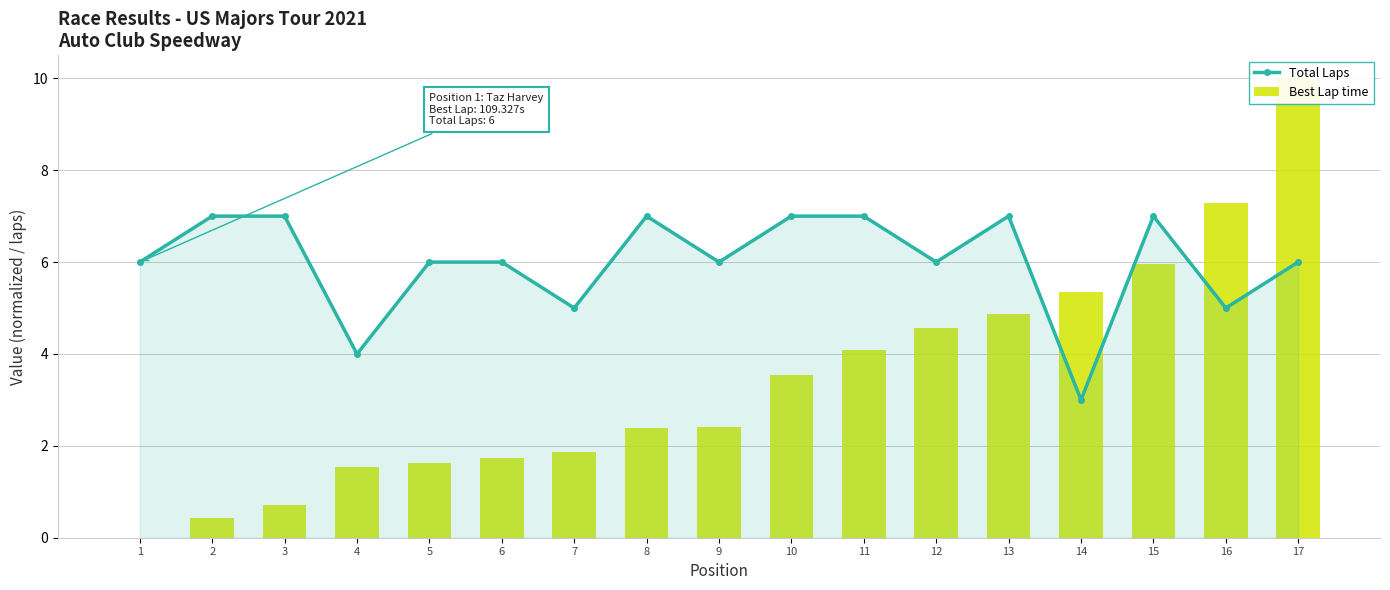

What value does the Best Lap time series have at 11?

4.1